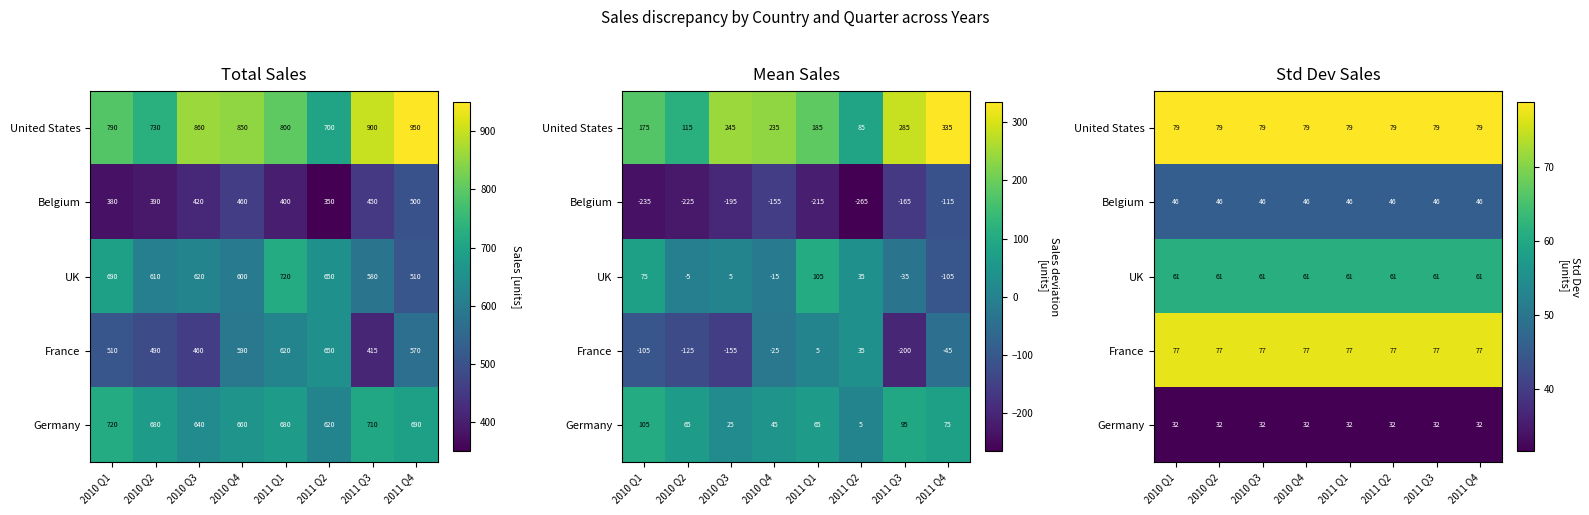

What is the total value across all series at 2010 Q1?

294.1